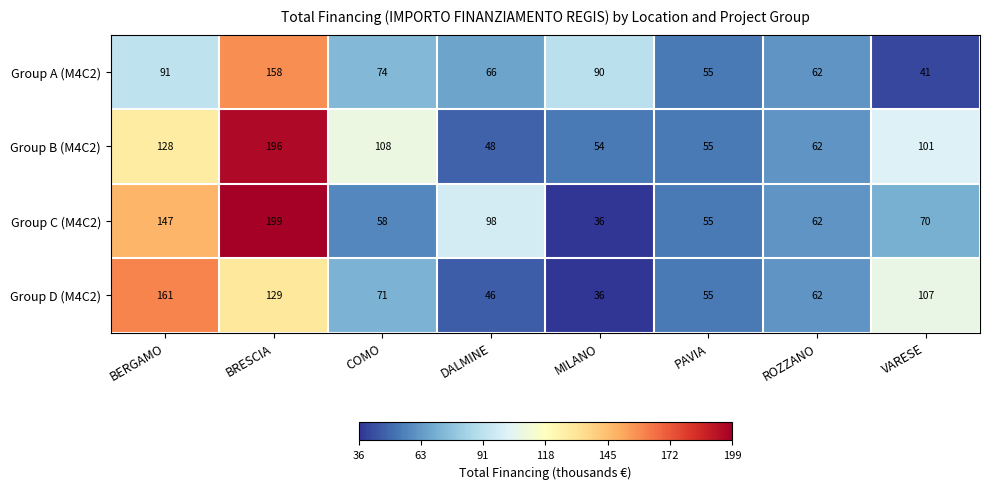

What is the highest value of the Group A (M4C2) series?

158